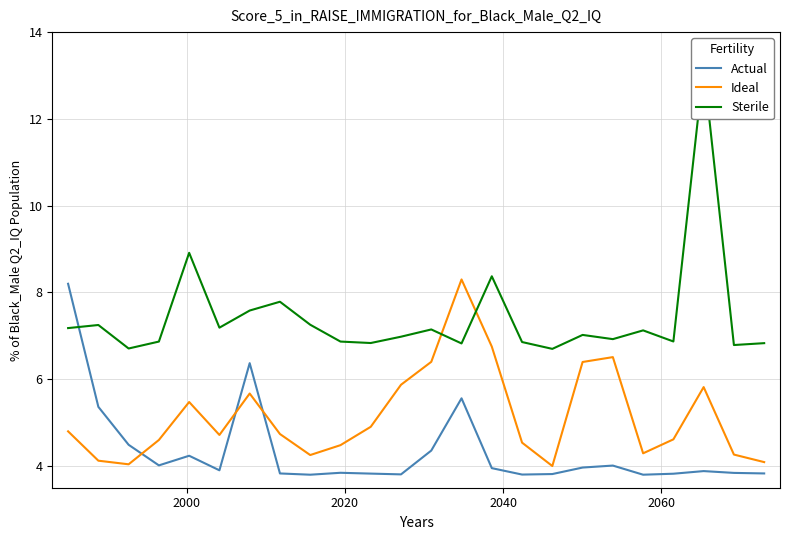

Which series ends up on top after the final intersection of Ideal and Sterile?

Sterile